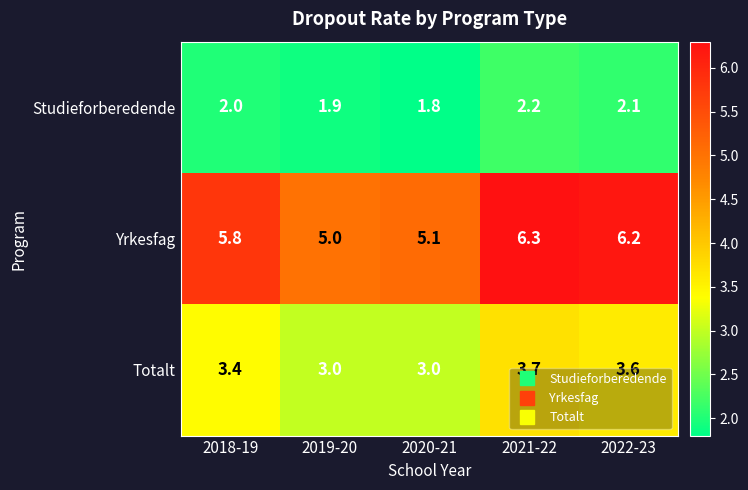

Which category has the highest value across all series?

2021-22